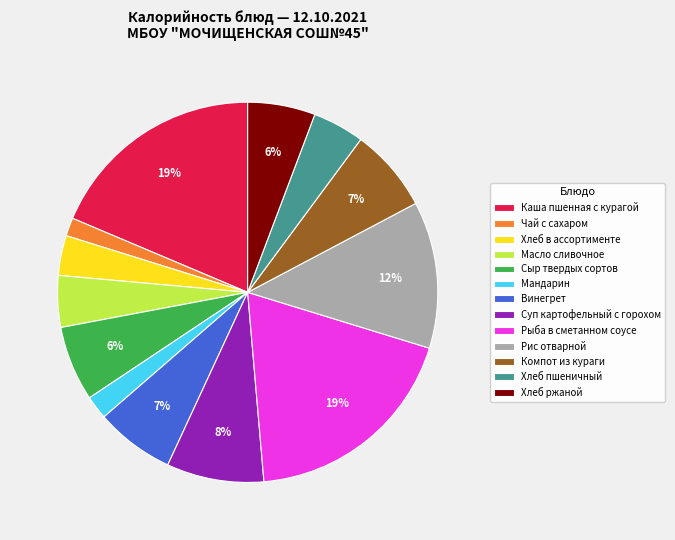

How many slices are in this pie chart?

13